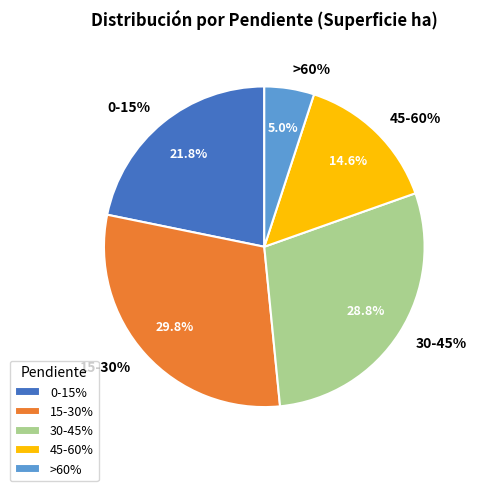

What is the largest slice in the pie chart?

15-30%